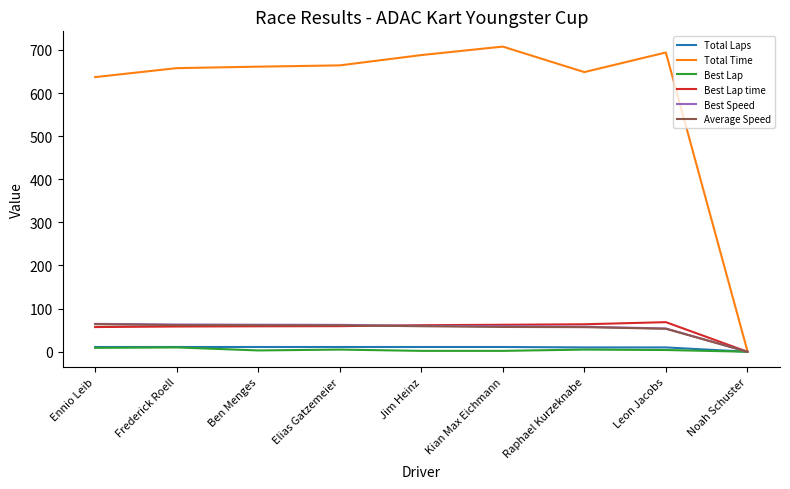

Where is Best Speed nearest to the value 32?

Leon Jacobs